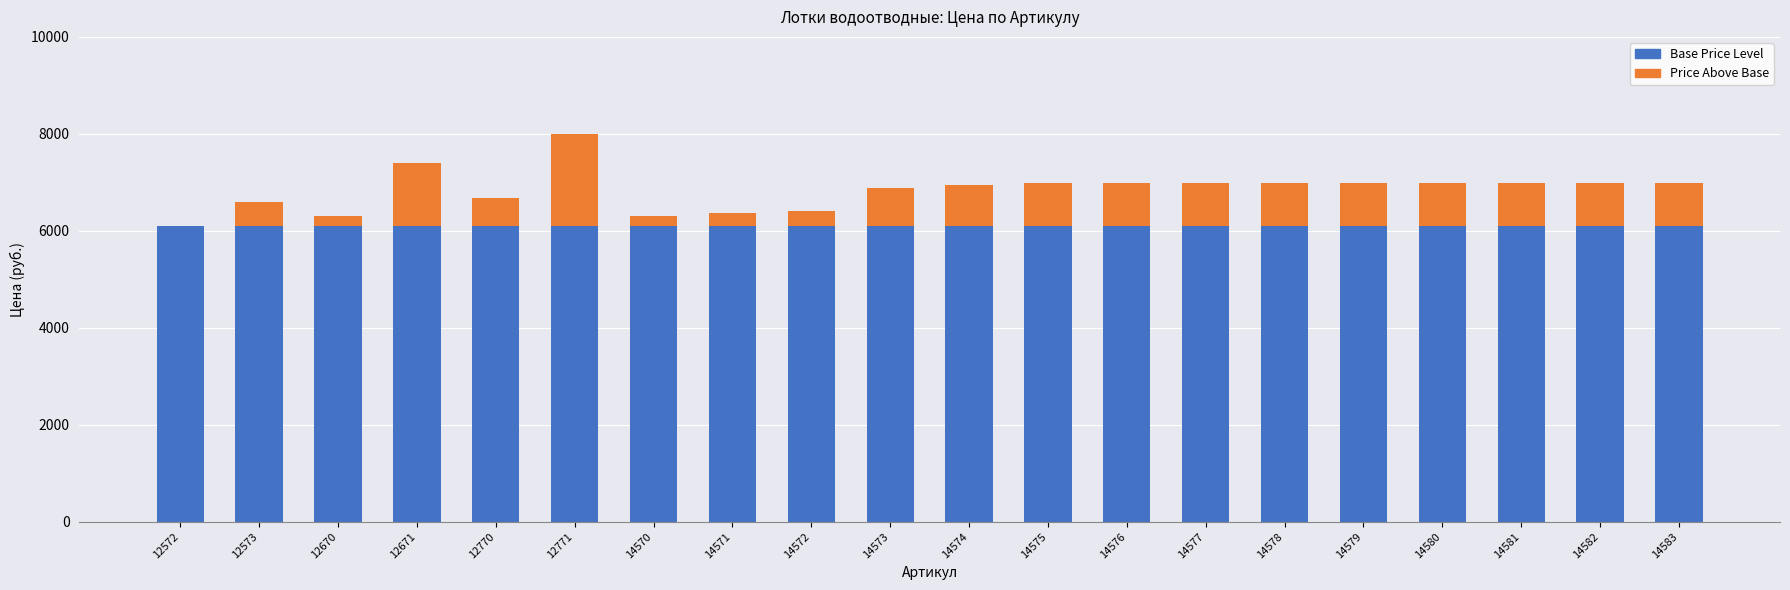

True or false: Base Price Level has a value of 3509 at 14573.

False